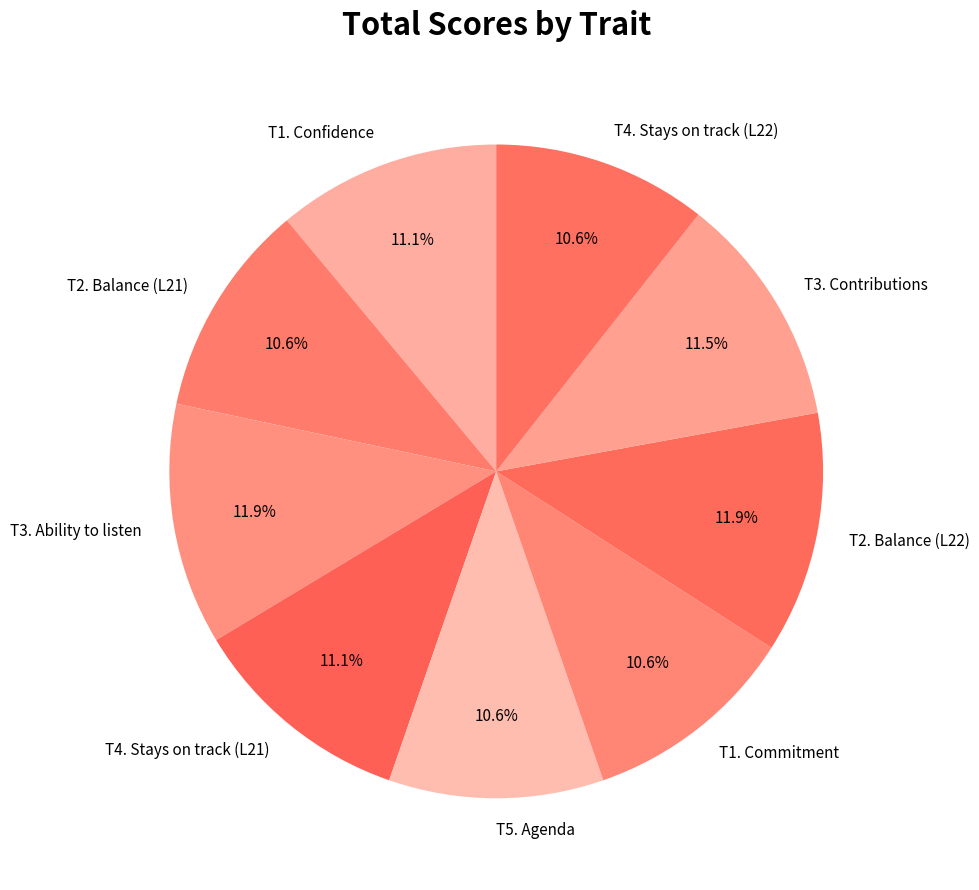

What percentage is NOT represented by T1. Confidence?

88.9%